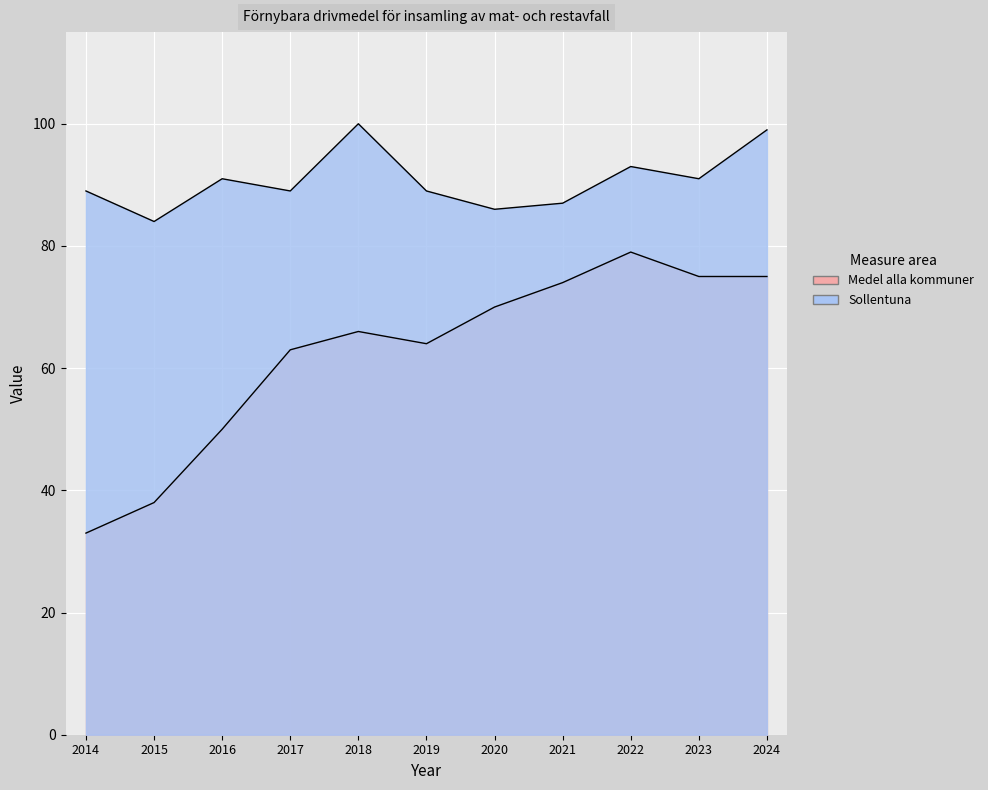

How many lines are shown in the chart?

2